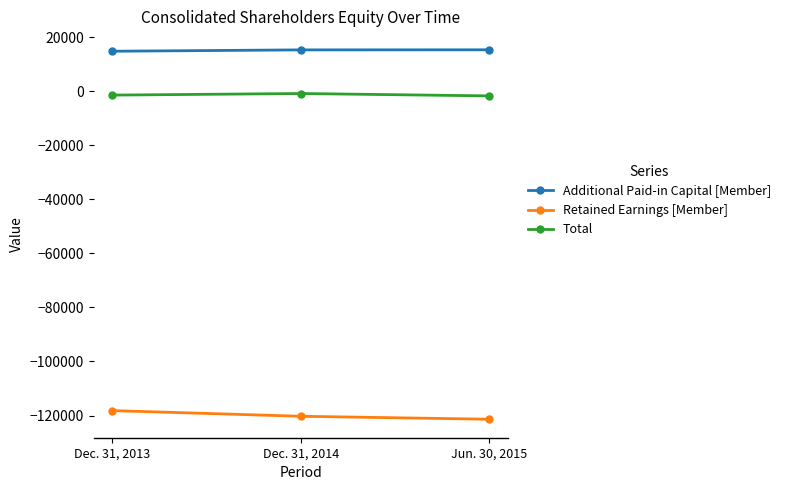

Rank the series at Dec. 31, 2013 from highest to lowest value.

Additional Paid-in Capital [Member], Total, Retained Earnings [Member]